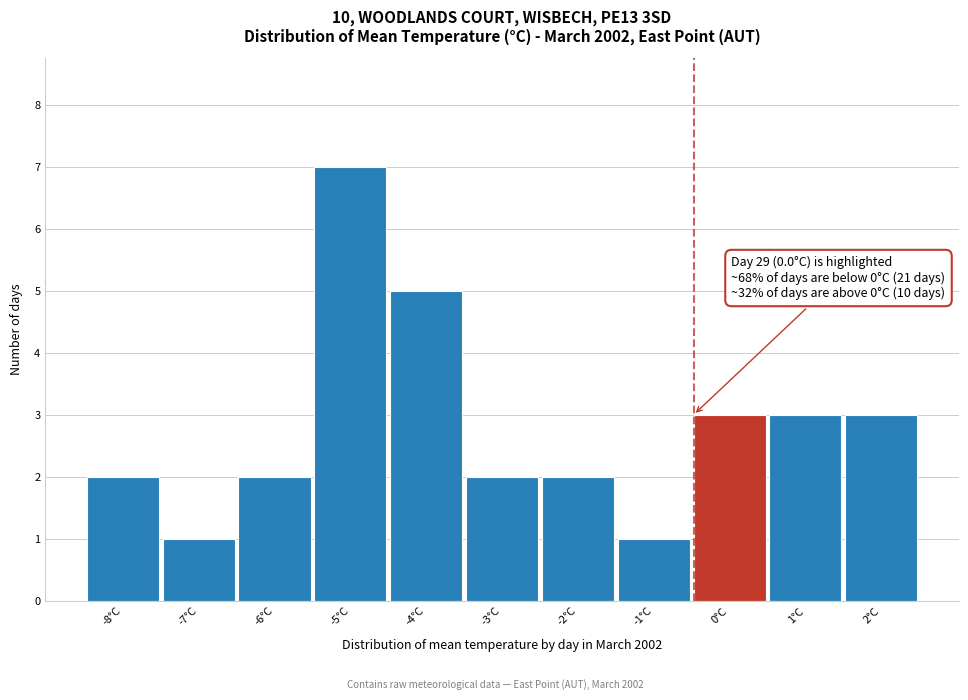

Reading right to left, extract all data points from this chart.

2°C=3	1°C=3	0°C=3	-1°C=1	-2°C=2	-3°C=2	-4°C=5	-5°C=7	-6°C=2	-7°C=1	-8°C=2